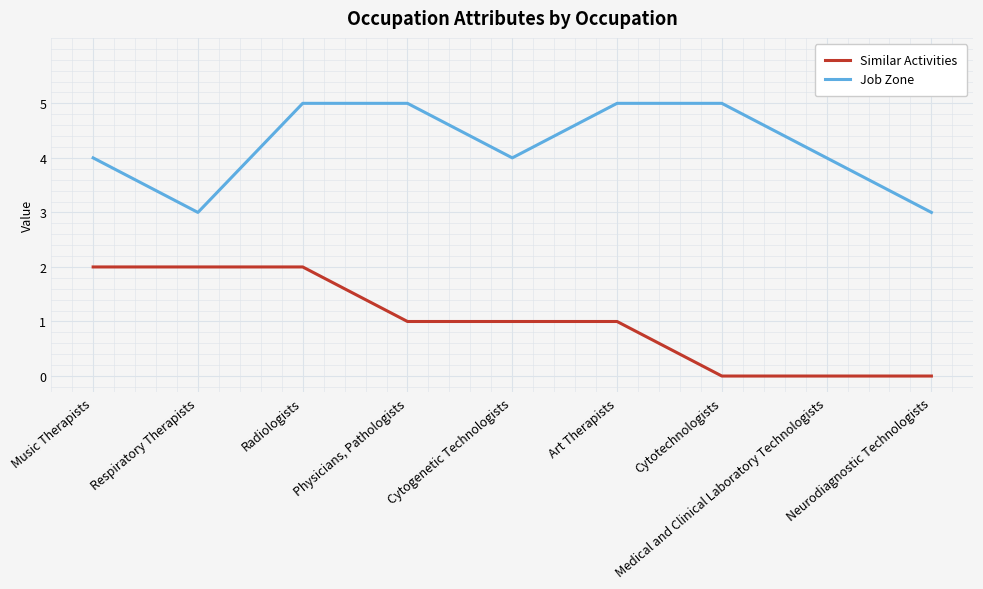

How many Job Zone values are between 4 and 5?

7